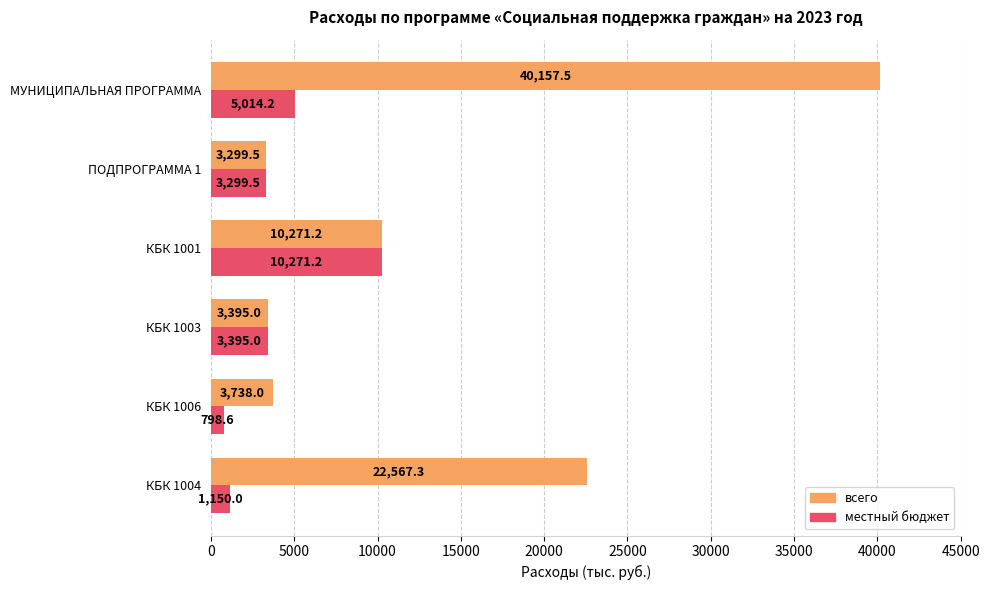

Is it true that всего equals 37521.8 at КБК 1004?

False